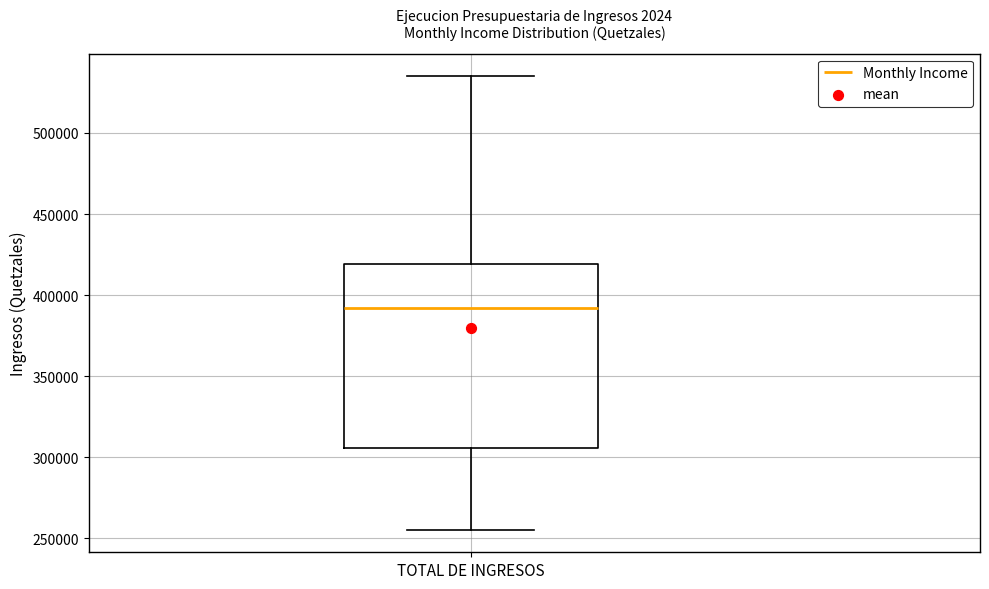

Transcribe this box plot: give where the median line is, the range the box spans, and where the two whiskers end, as read against the y-axis. The values are not printed on the chart, so give them approximately, as read against the axis.

median 390000, box 305000 to 420000, whiskers 255000 to 535000